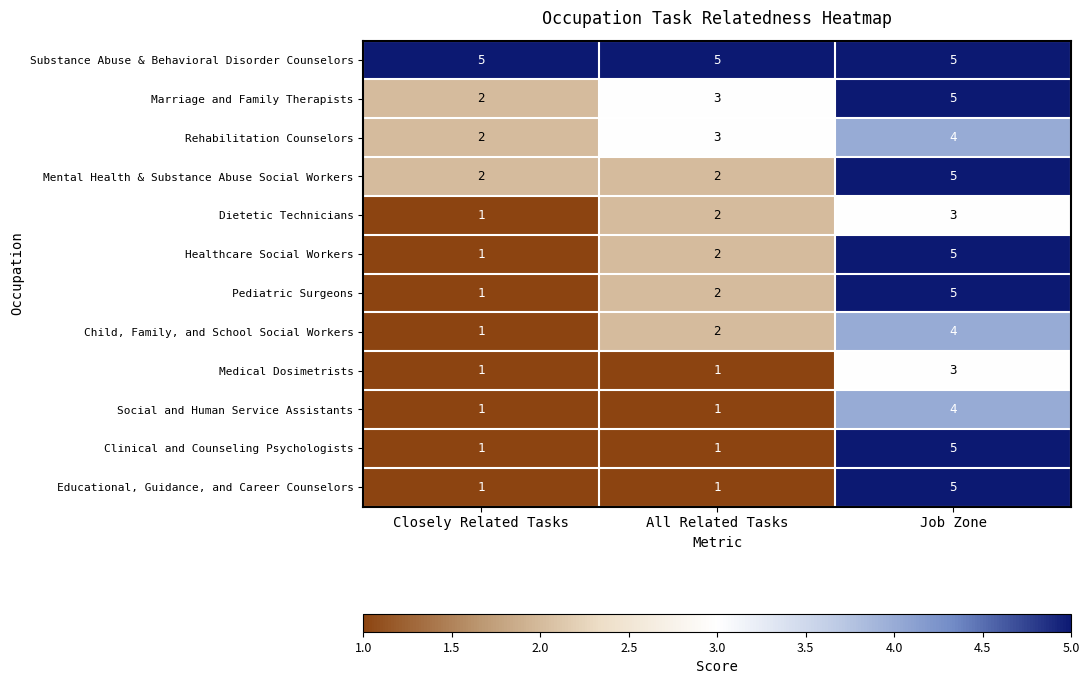

The Pediatric Surgeons series shows 1 at Closely Related Tasks. True or false?

True